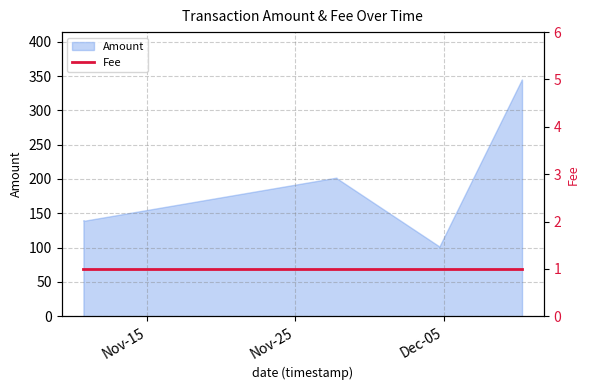

Is it true that the value at 2017-11-27 18:44:49 is 343?

False